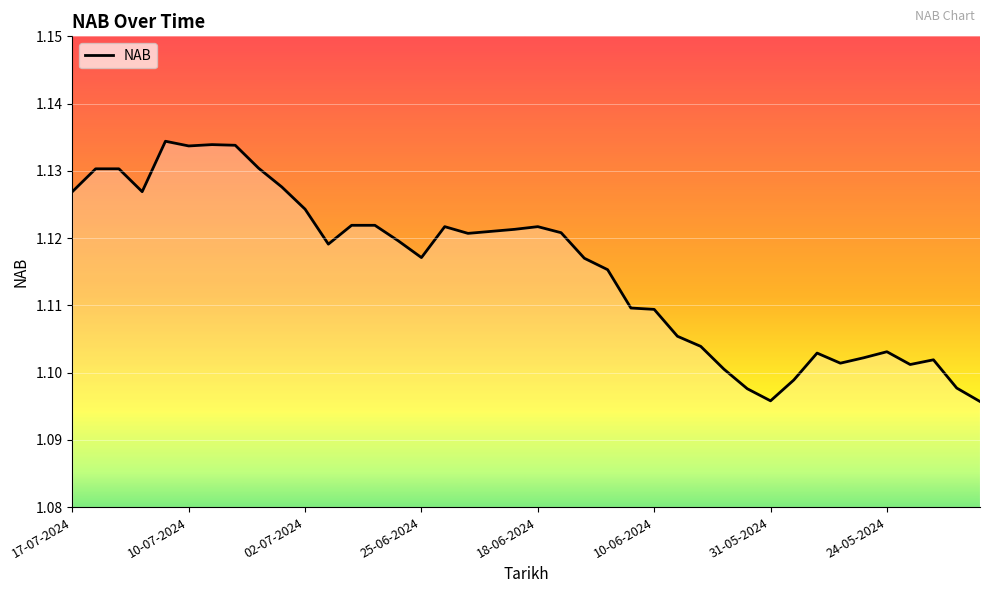

Is this an area chart (filled region under the line)?

Yes